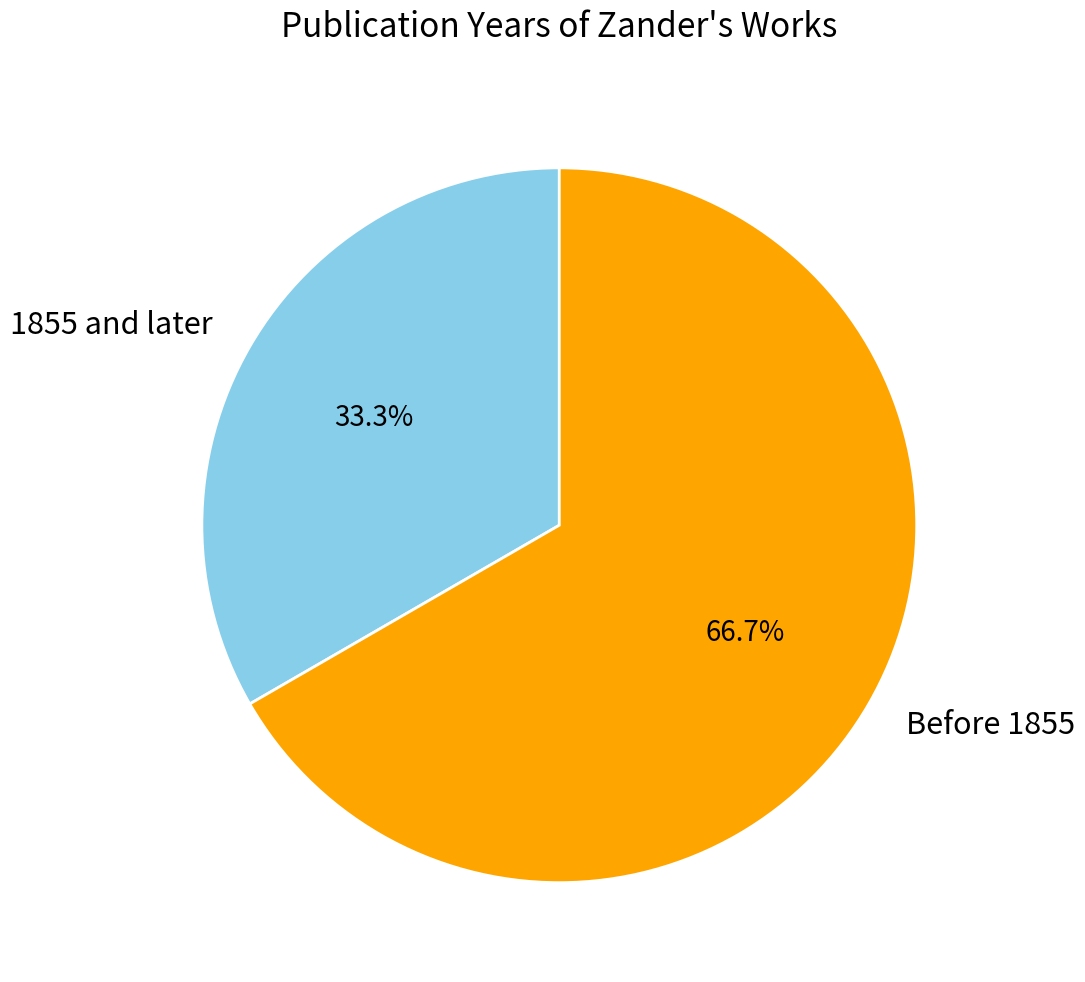

Is the sum of 1855 and later and Before 1855 greater than half?

Yes